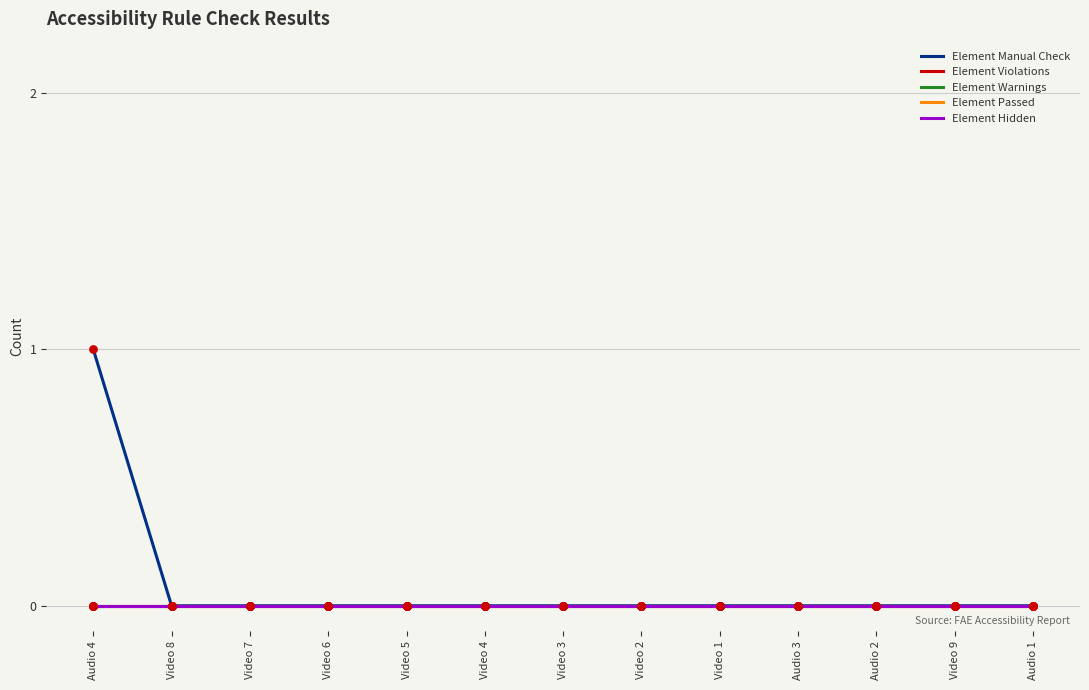

Is this an area chart (filled region under the line)?

No